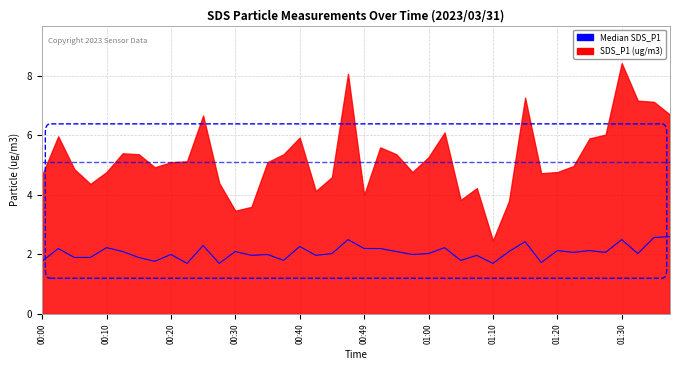

Where is the data nearest to the value 2?

00:20